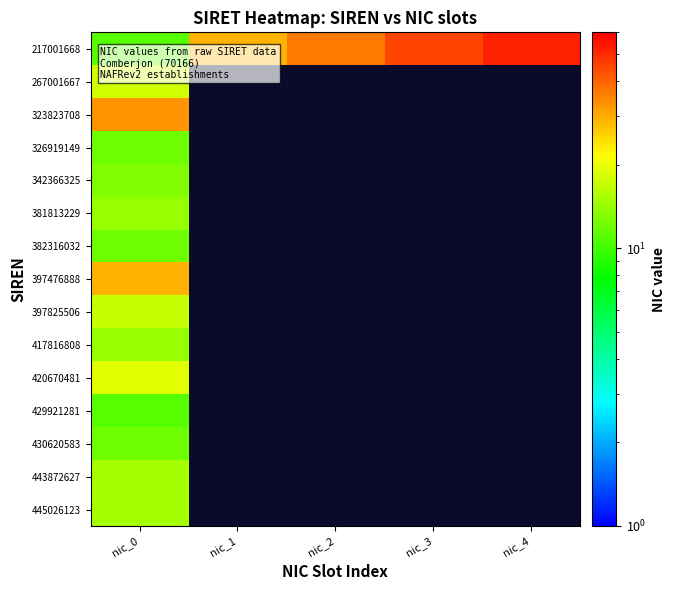

Which category has the lowest value in the 382316032 series?

nic_0